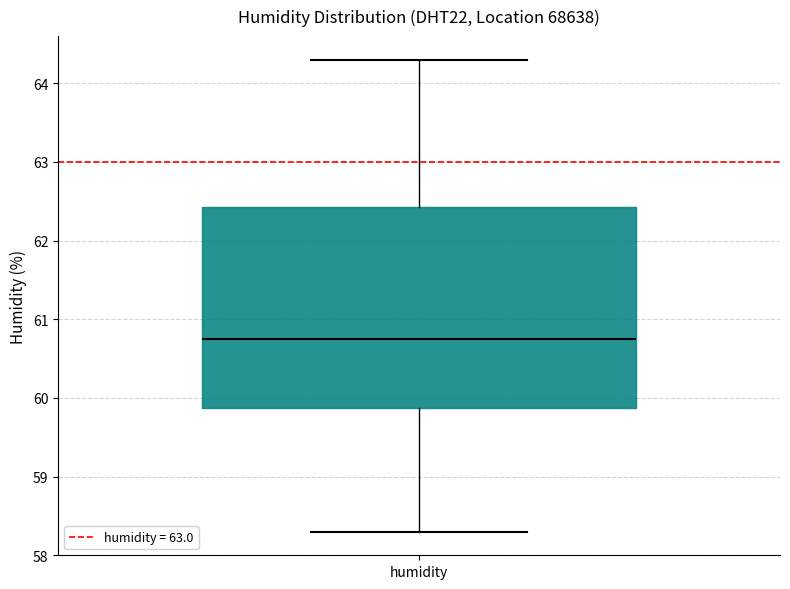

Where does the upper whisker of the box for humidity end on the y-axis? The values are not printed on the chart, so give them approximately, as read against the axis.

64.3